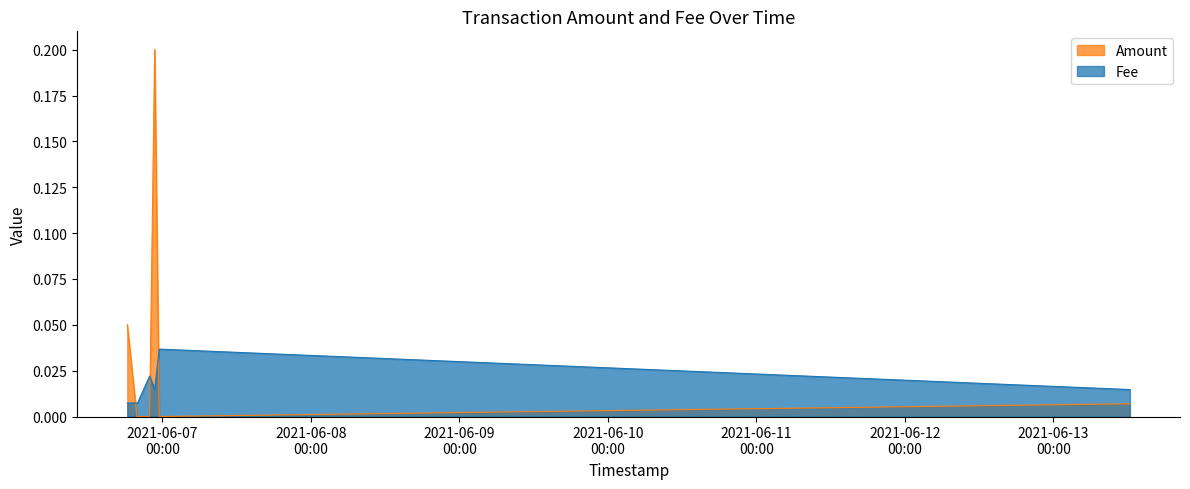

How many series are shown in this chart?

2